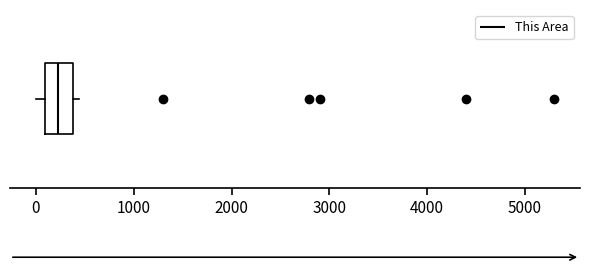

Transcribe this box plot: give where the median line is, the range the box spans, and where the two whiskers end, as read against the x-axis. The values are not printed on the chart, so give them approximately, as read against the axis.

median 200, box 100 to 400, whiskers 0 to 400 (just right of the box's right edge)